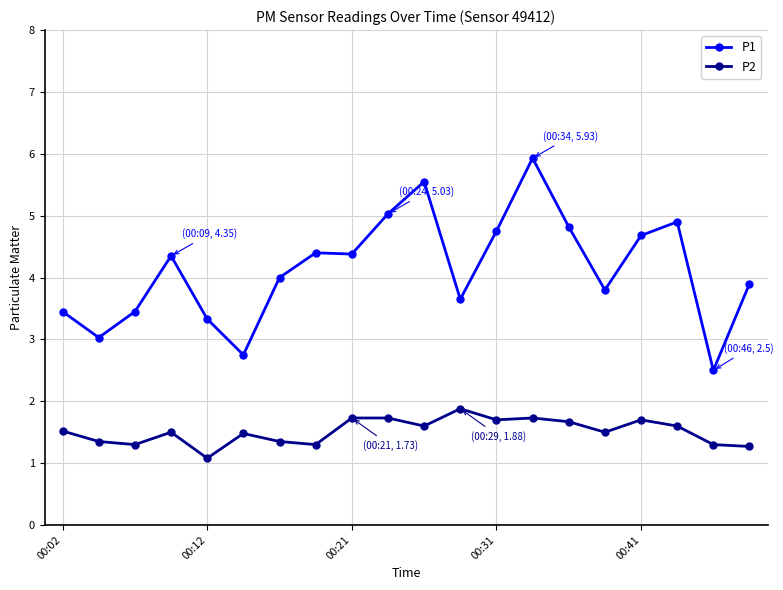

What are all the series names shown in the legend?

P1, P2